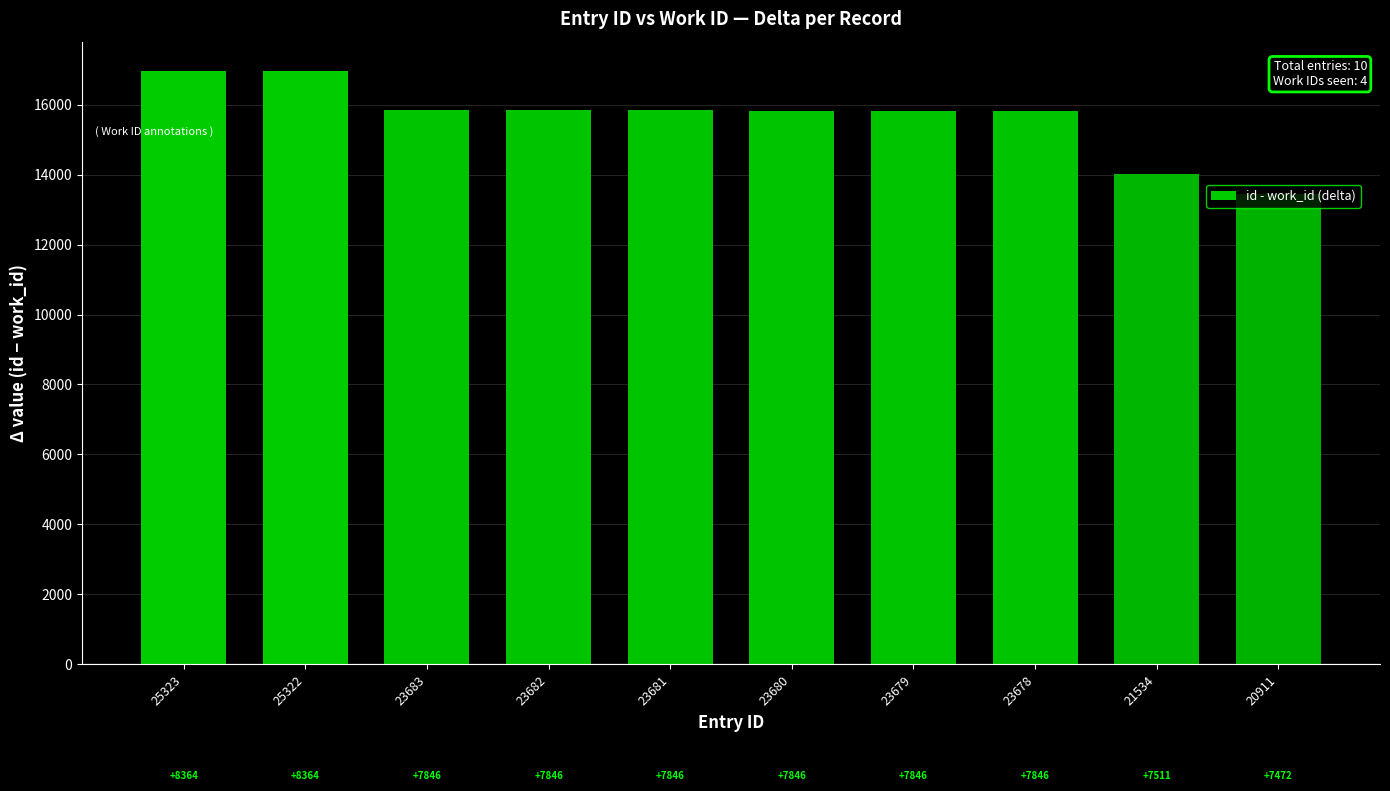

What is the sum of all values?

156386